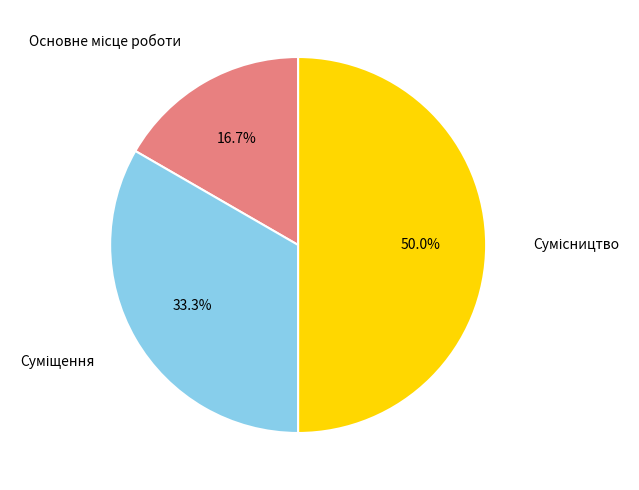

What is the largest slice in the pie chart?

Сумісництво